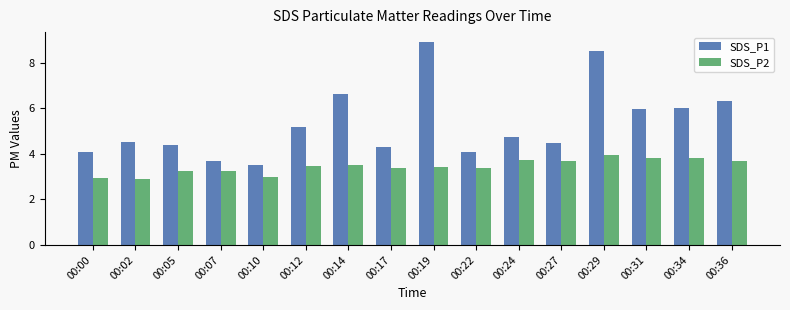

What is the difference between the second highest and minimum values in the SDS_P2 series?

0.9